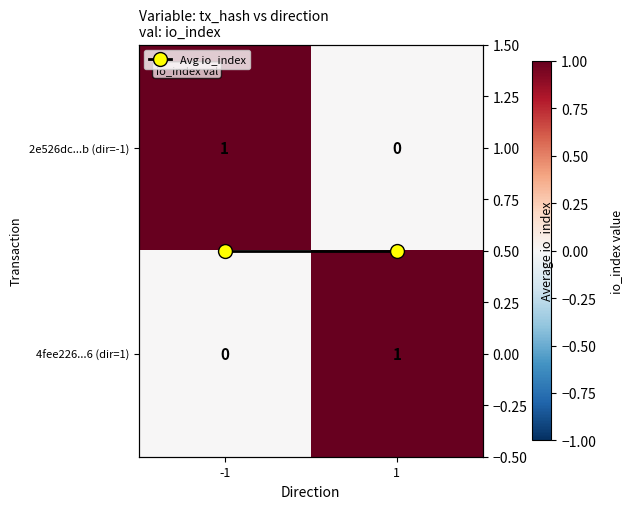

Is it true that 2e526dc...b (dir=-1) equals 1.0 at -1?

True